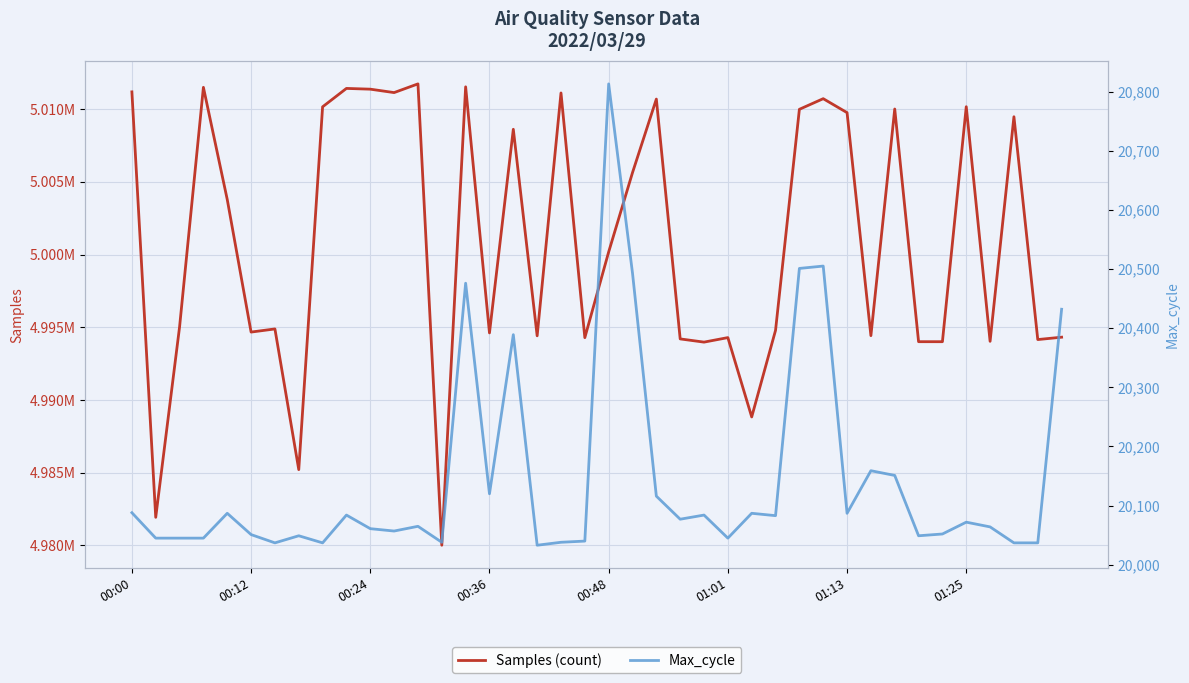

What is the difference between the maximum and minimum values in the Max_cycle series?

780